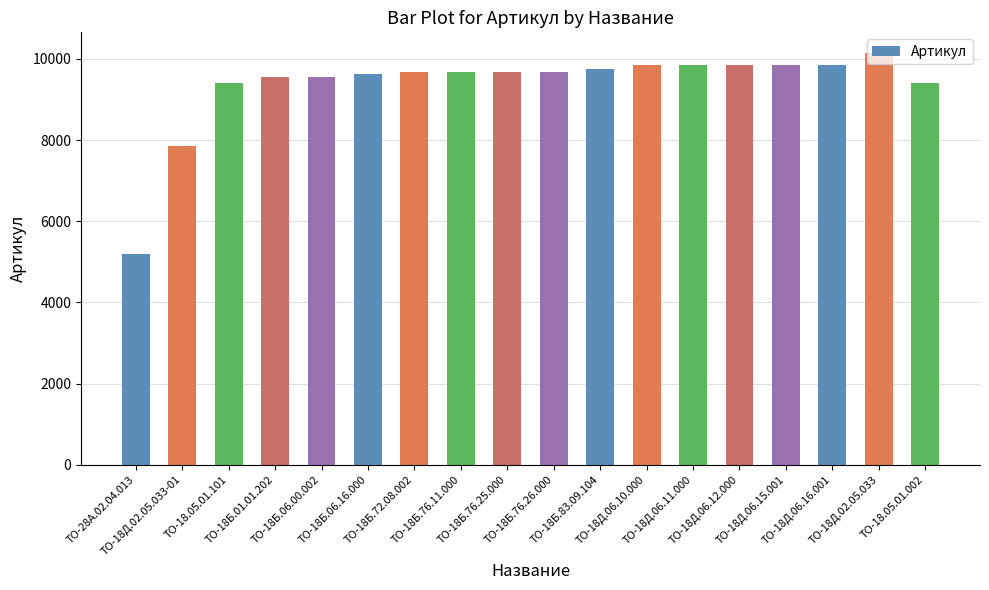

Are the bars grouped side by side (vs. stacked)?

No